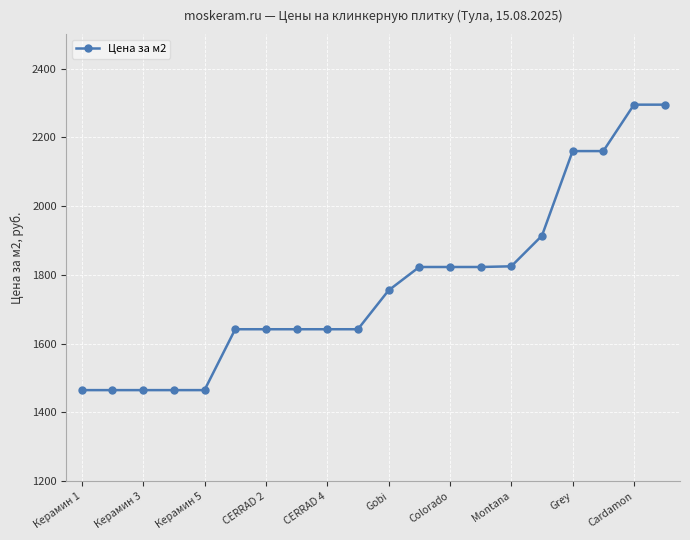

What is the maximum value shown in the chart?

2295